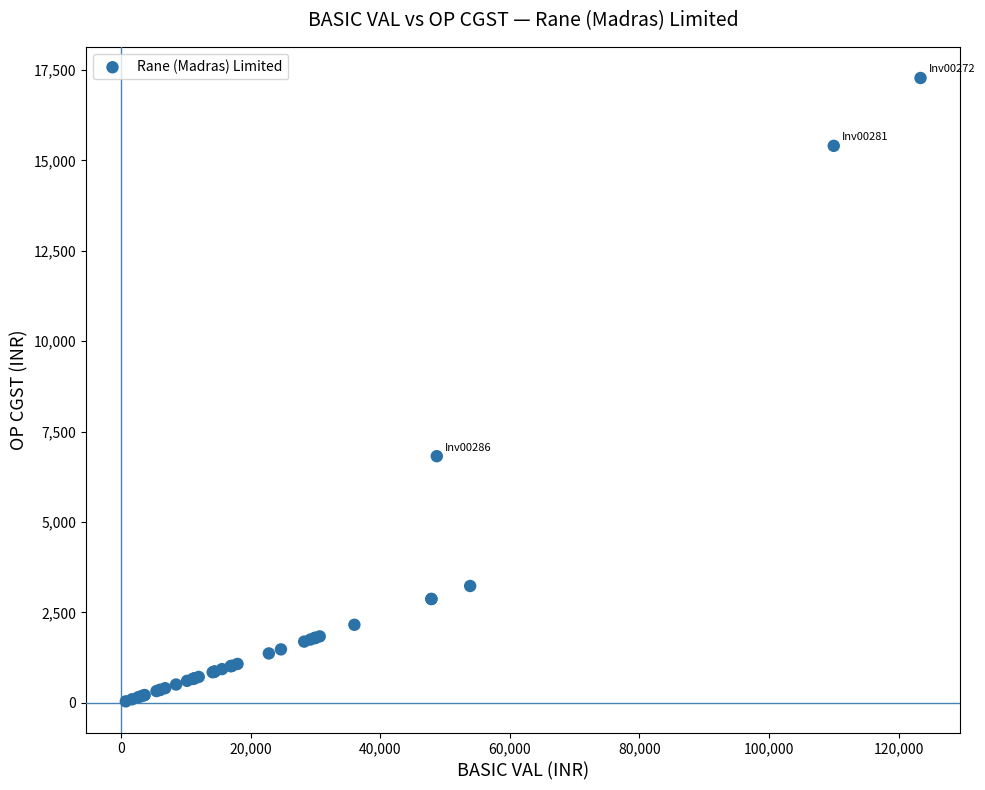

What Y value in the scatter plot is closest to 8659?

6820.9